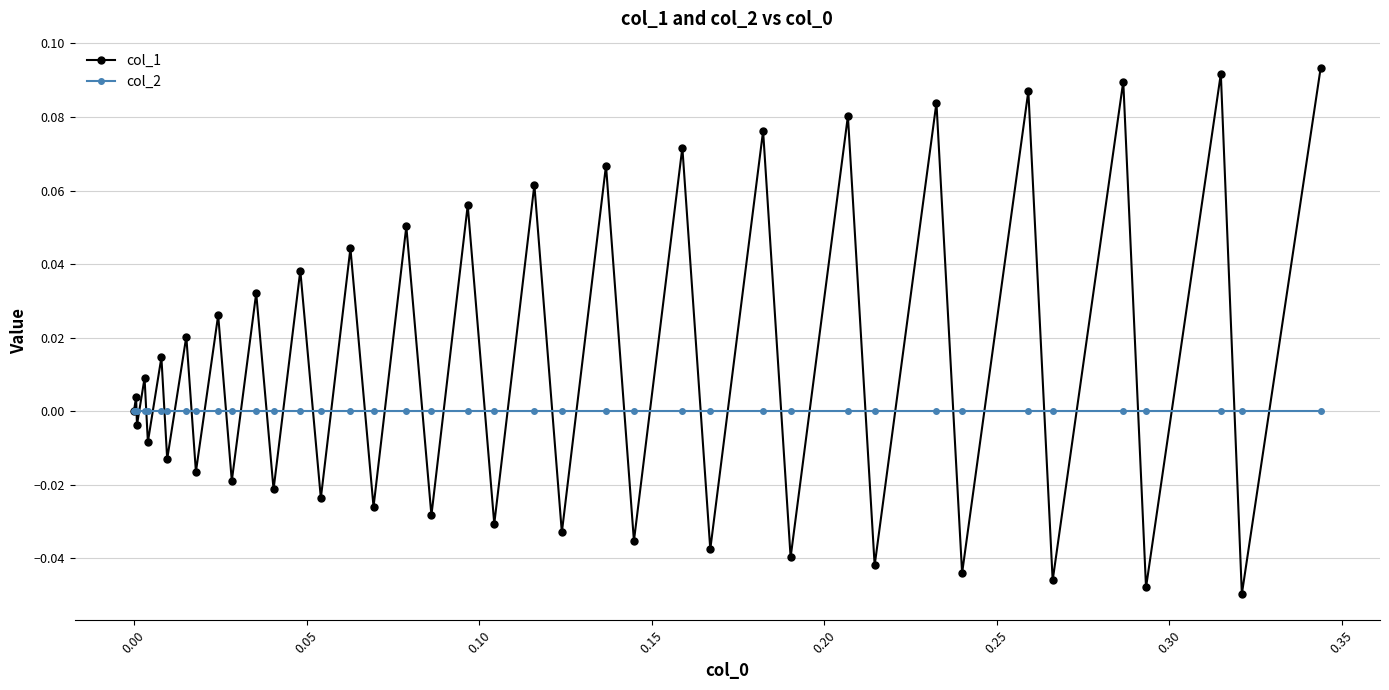

Which series has the largest total across all categories?

col_1